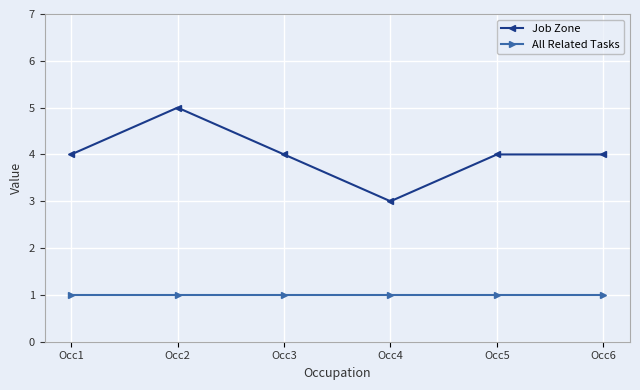

Is the value of Job Zone at Occ4 greater than the value of All Related Tasks at Occ3?

Yes